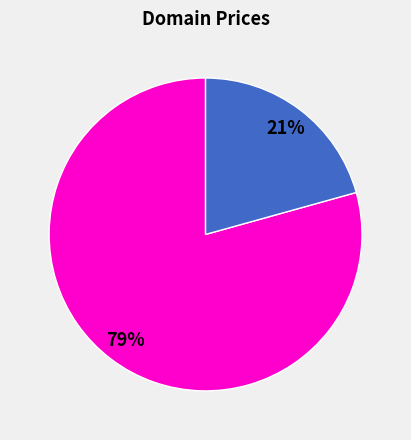

Is there any slice that represents more than half of the pie?

Yes